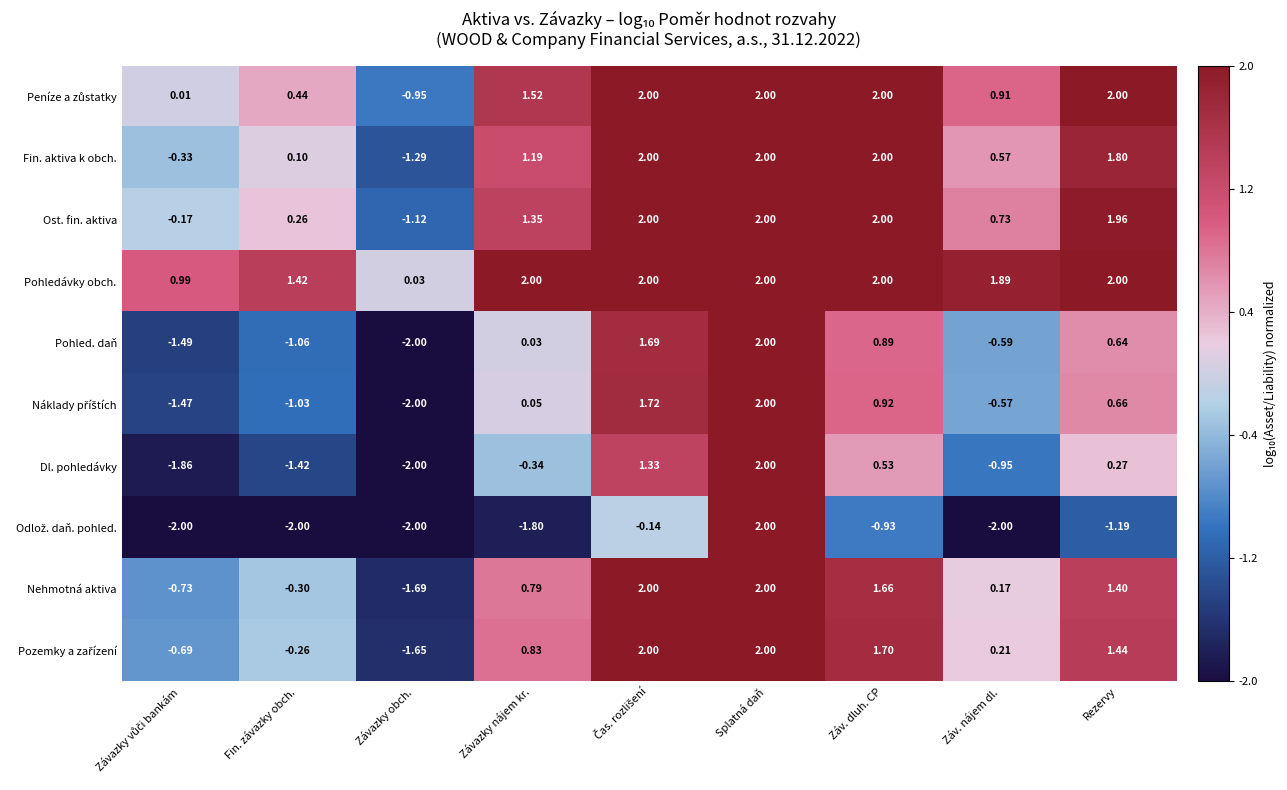

Where does the Fin. aktiva k obch. series first go above 1?

Závazky nájem kr.